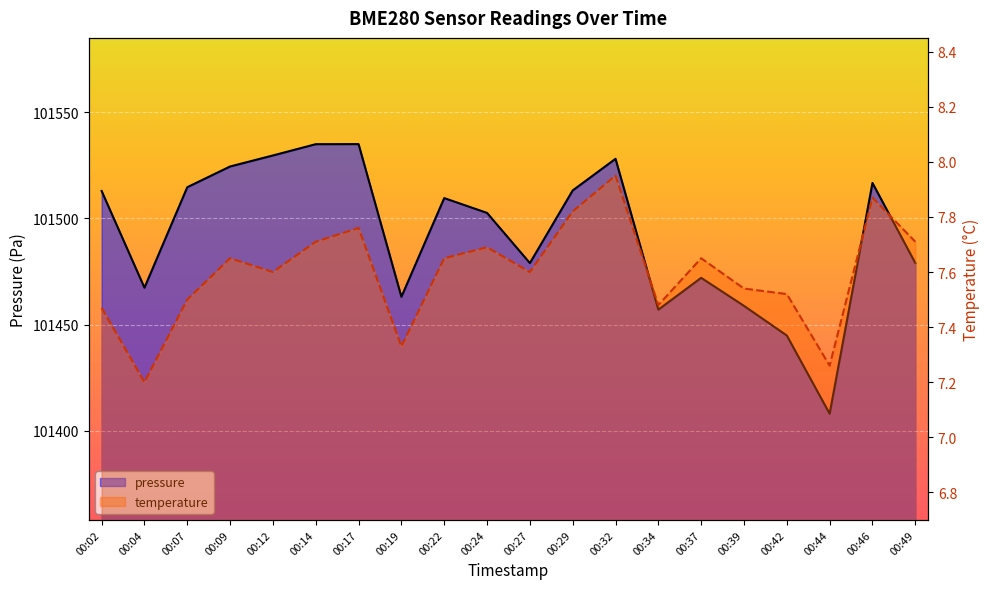

True or false: pressure and temperature intersect in this chart.

False